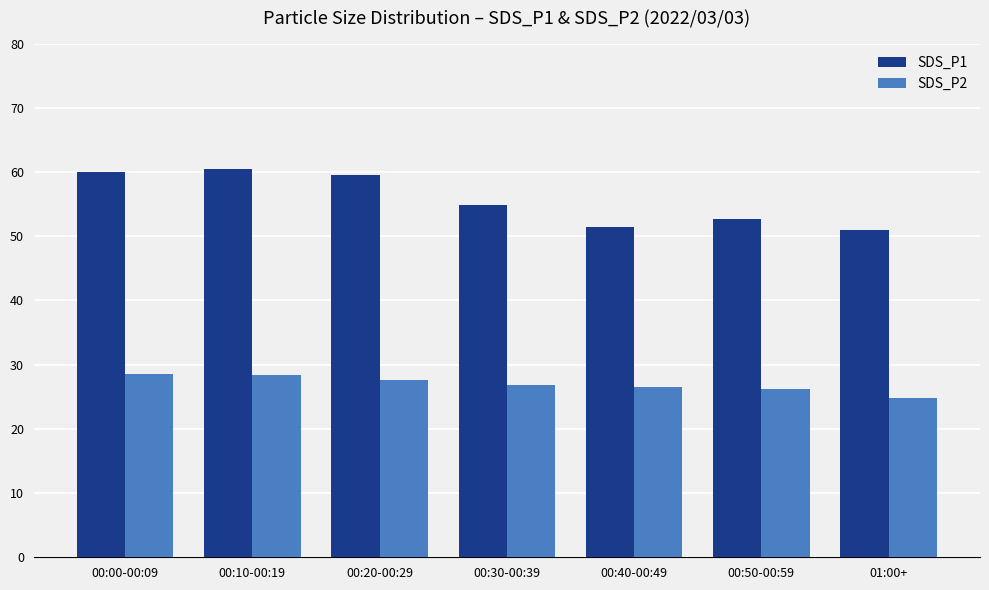

Rank the series by their average value, from lowest to highest.

SDS_P2, SDS_P1